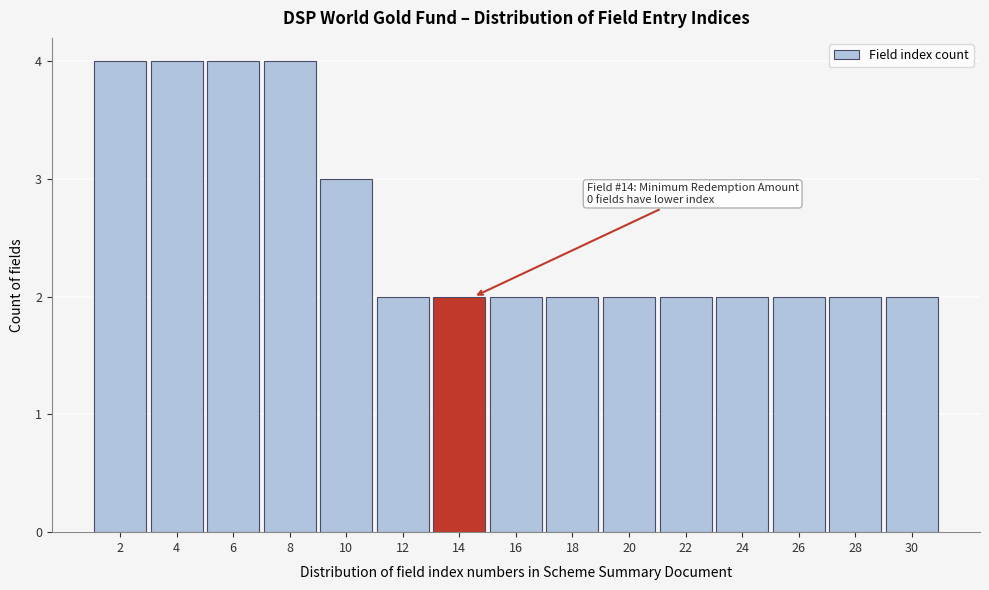

Reading left to right, transcribe all the data shown in this chart.

4	4	4	4	3	2	2	2	2	2	2	2	2	2	2